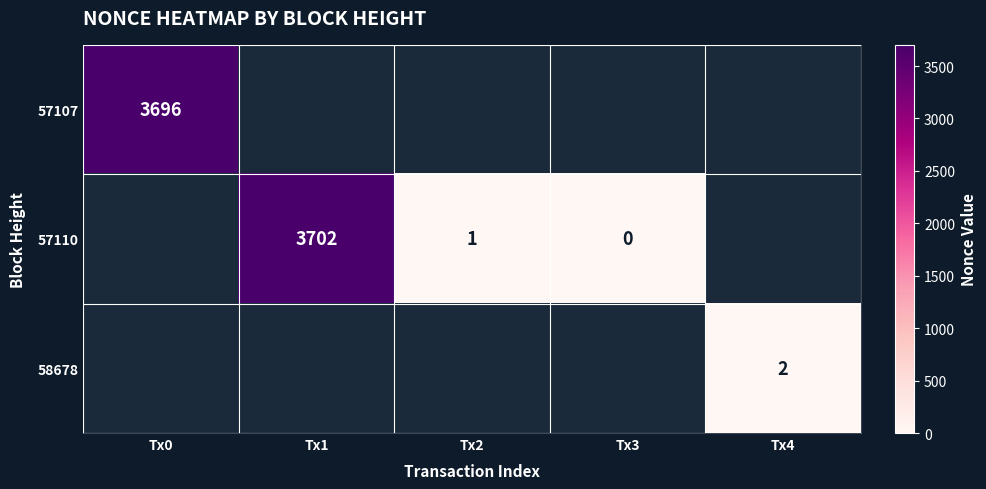

What is the difference between the 57110 values at Tx3 and Tx1?

3702